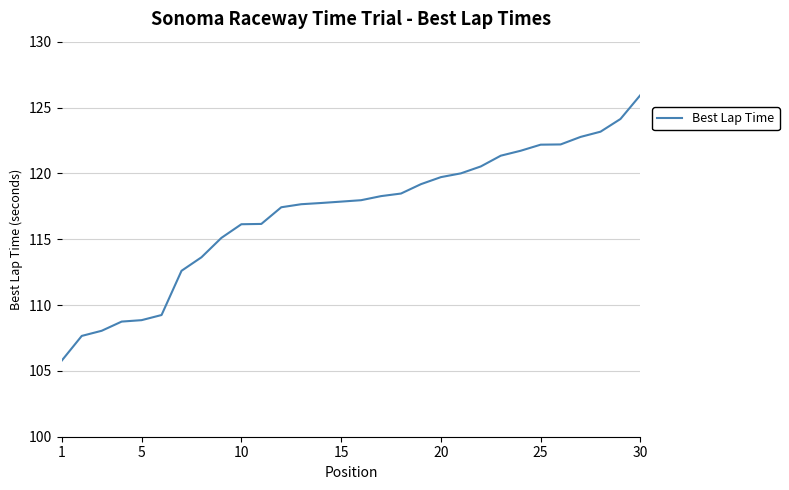

What is the greatest value displayed?

125.9